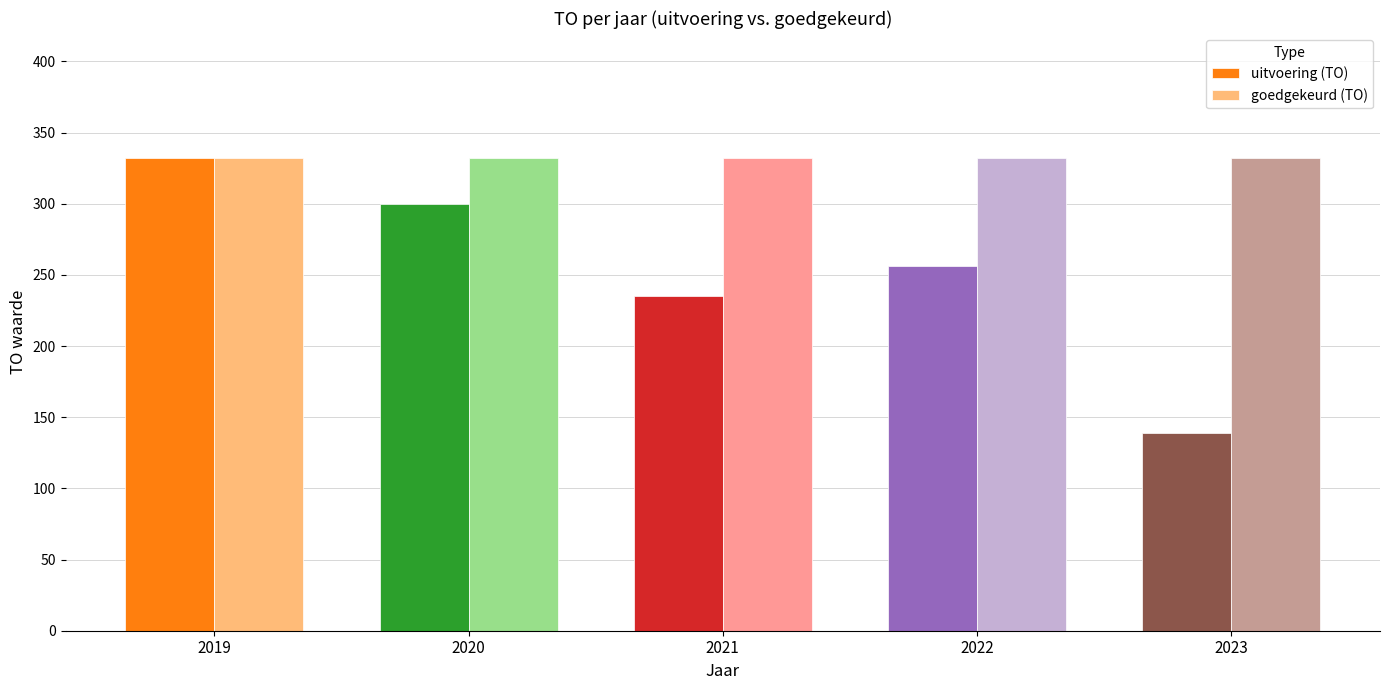

List the labels in order of uitvoering (TO) value, smallest first.

2023, 2021, 2022, 2020, 2019